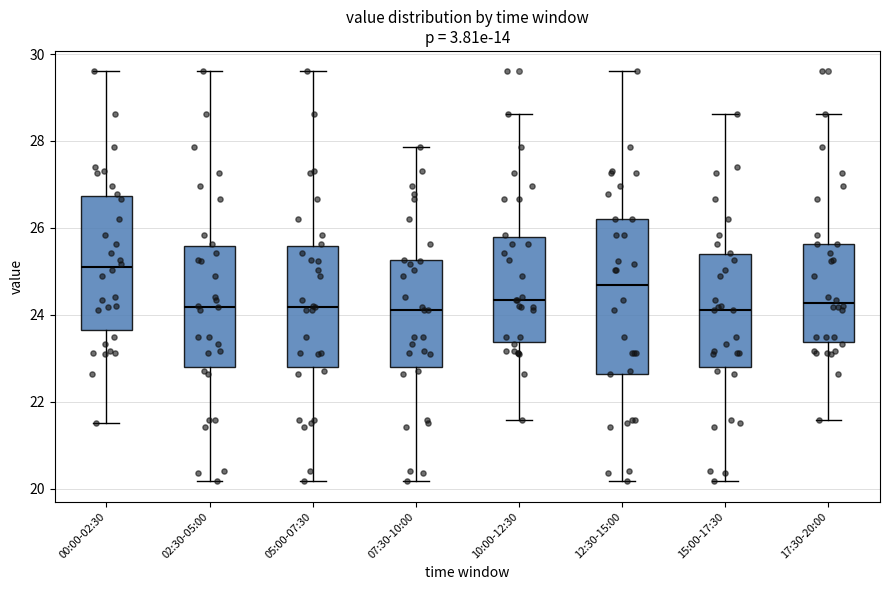

Reading left to right, transcribe this box plot: for each box, give where its median line is, the range the box spans, and where its two whiskers end, as read against the y-axis. The values are not printed on the chart, so give them approximately, as read against the axis.

00:00-02:30: median 25.2, box 23.6 to 26.8, whiskers 21.6 to 29.6
02:30-05:00: median 24.2, box 22.8 to 25.6, whiskers 20.2 to 29.6
05:00-07:30: median 24.2, box 22.8 to 25.6, whiskers 20.2 to 29.6
07:30-10:00: median 24.2, box 22.8 to 25.2, whiskers 20.2 to 27.8
10:00-12:30: median 24.4, box 23.4 to 25.8, whiskers 21.6 to 28.6
12:30-15:00: median 24.6, box 22.6 to 26.2, whiskers 20.2 to 29.6
15:00-17:30: median 24.2, box 22.8 to 25.4, whiskers 20.2 to 28.6
17:30-20:00: median 24.2, box 23.4 to 25.6, whiskers 21.6 to 28.6